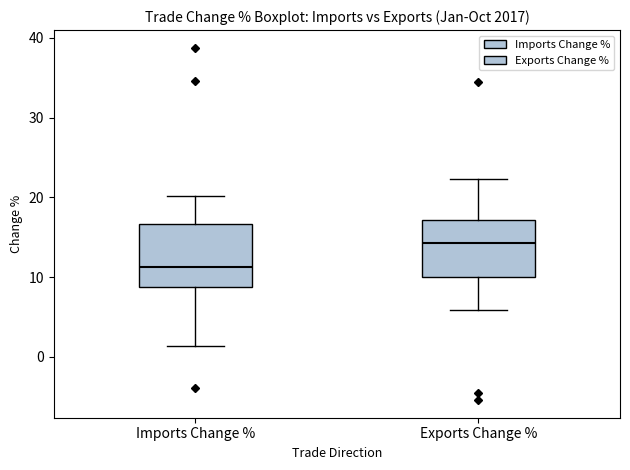

Reading left to right, transcribe this box plot: for each box, give where its median line is, the range the box spans, and where its two whiskers end, as read against the y-axis. The values are not printed on the chart, so give them approximately, as read against the axis.

Imports Change %: median 11, box 9 to 17, whiskers 1 to 20
Exports Change %: median 14, box 10 to 17, whiskers 6 to 22